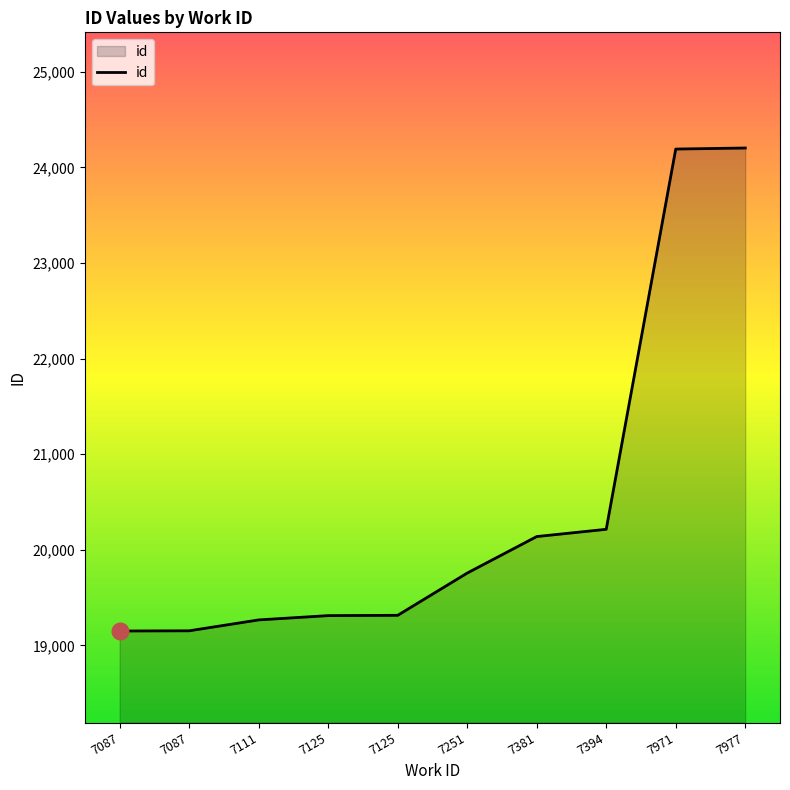

Does the chart display data point markers on the line(s)?

No